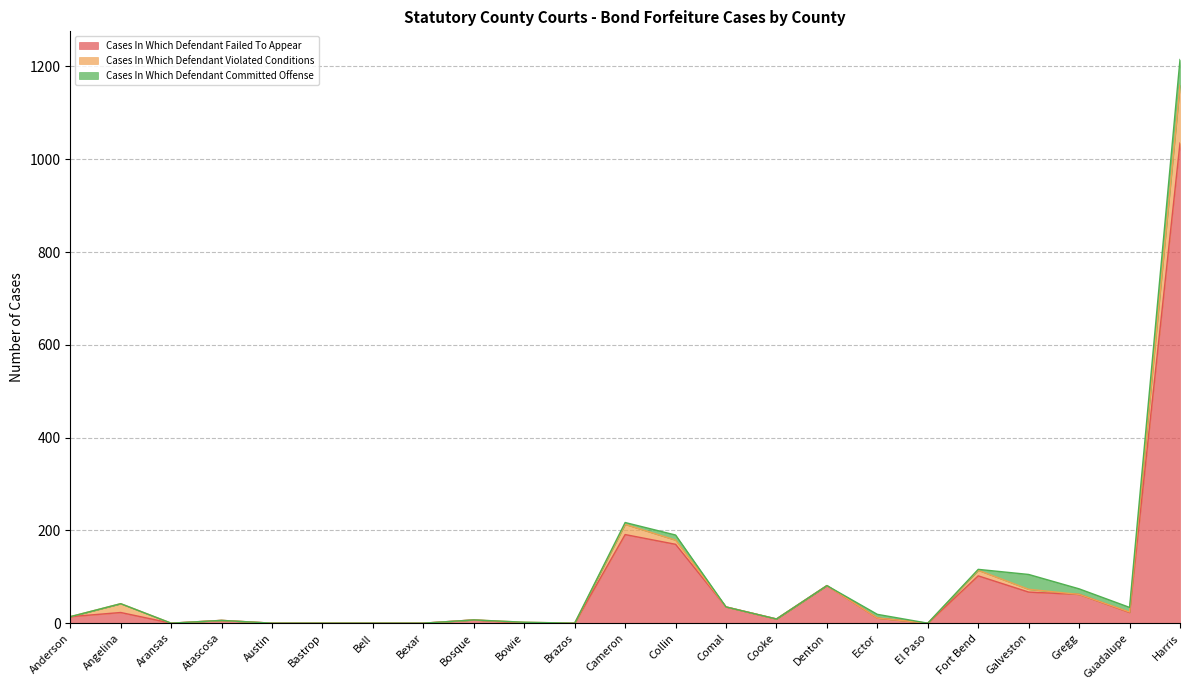

What position from the right is Collin?

11